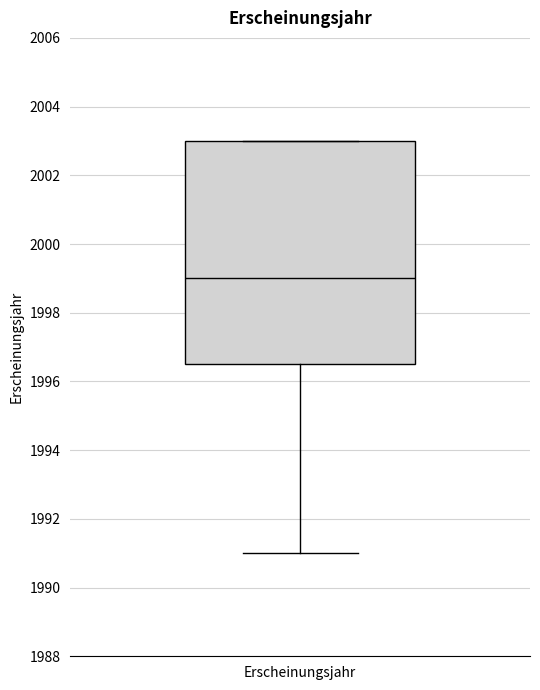

Transcribe this box plot: give where the median line is, the range the box spans, and where the two whiskers end, as read against the y-axis. The values are not printed on the chart, so give them approximately, as read against the axis.

median 1999.0, box 1996.6 to 2003.0, whiskers 1991.0 to 2003.0